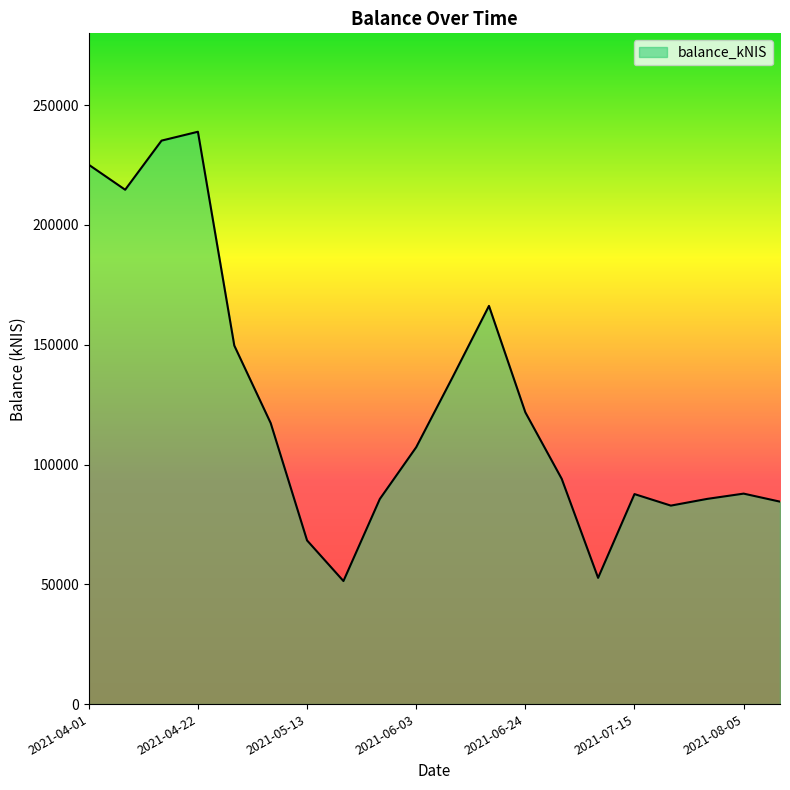

What is the maximum value shown in the chart?

238916.7